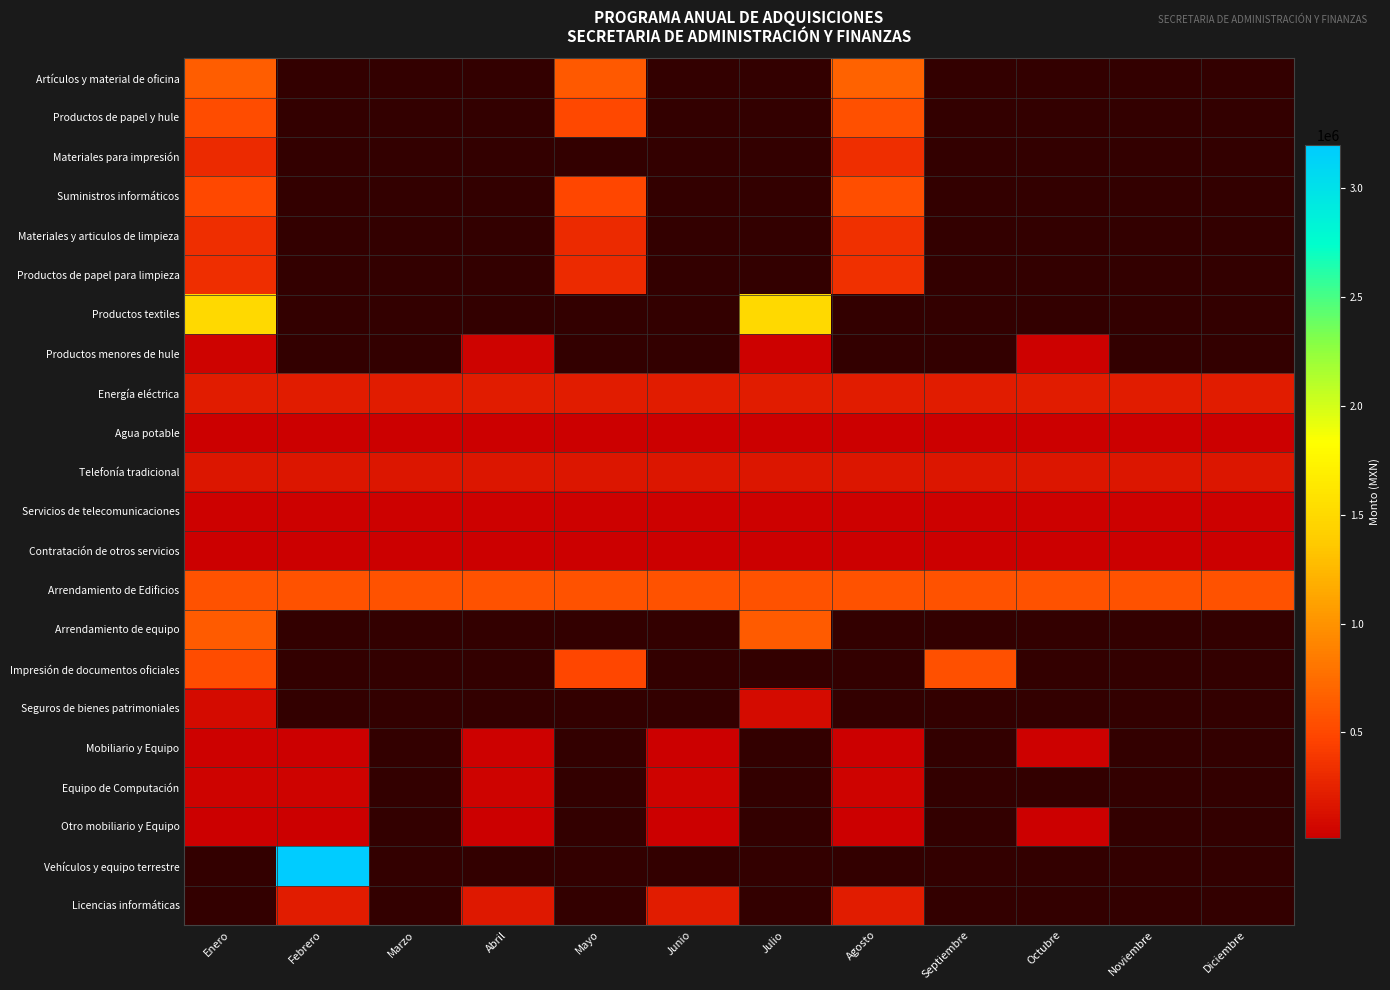

The Mobiliario y Equipo series shows 44241.7 at Octubre. True or false?

False